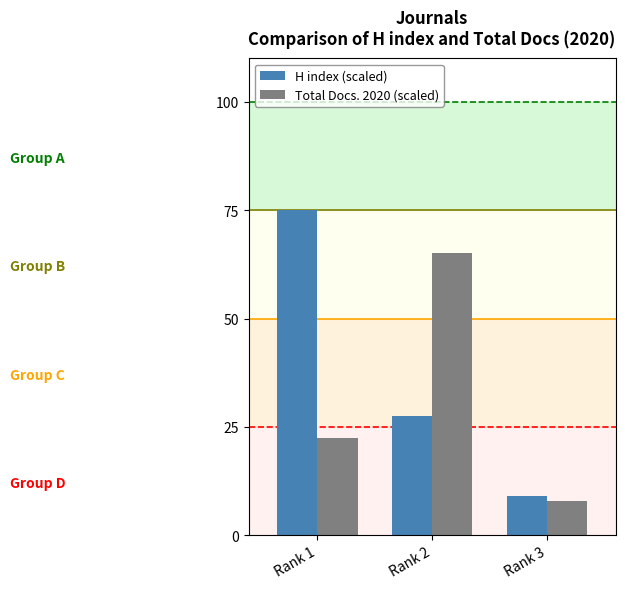

What is the value of the Total Docs. 2020 (scaled) bar at the 2nd from the left?

65.0